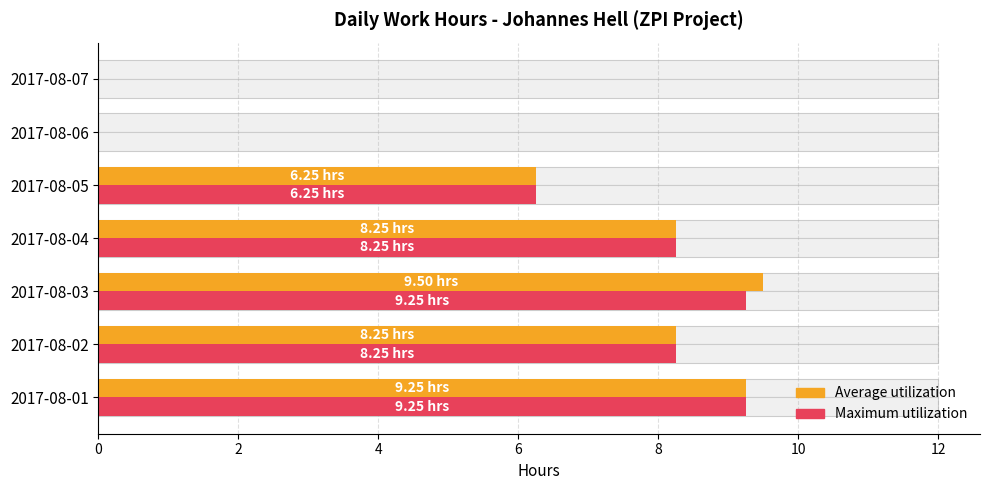

What is the difference between the Maximum utilization values at 2017-08-01 and 2017-08-05?

3.0